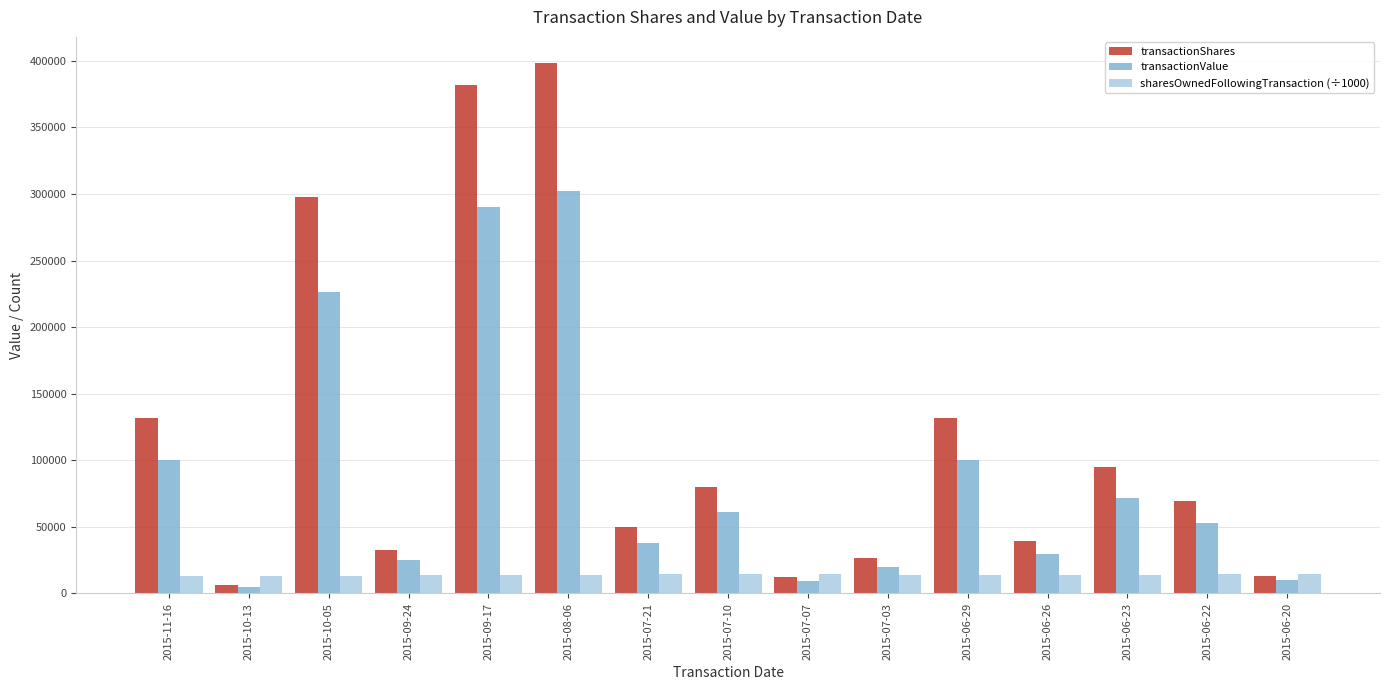

At which category is the sum across all series the highest?

2015-08-06